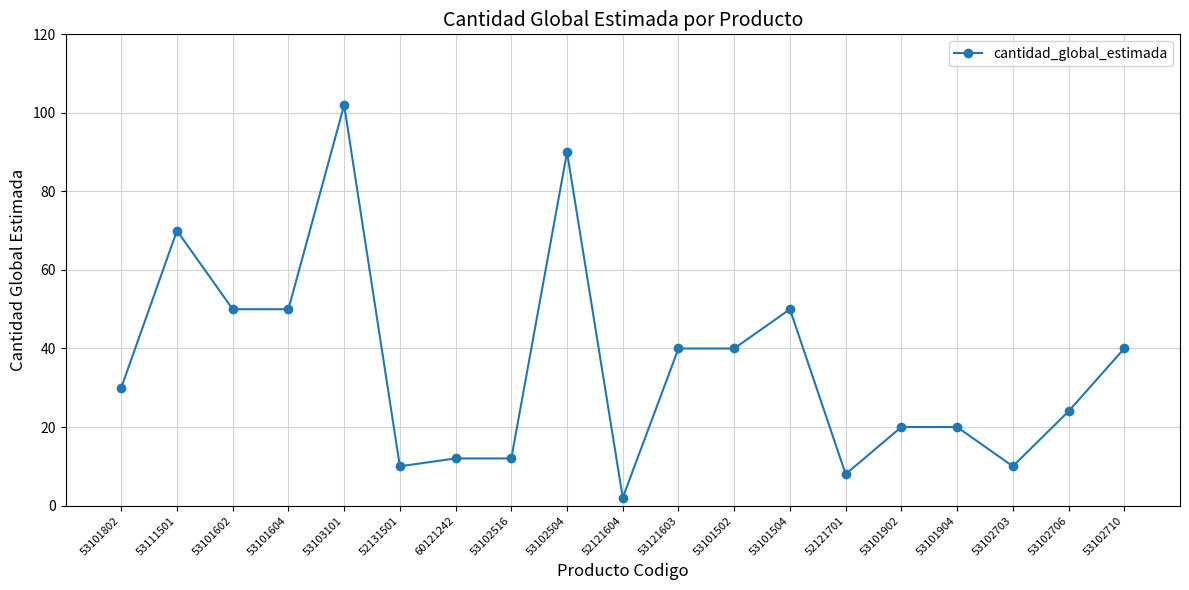

Which category has the highest value across all series?

53103101